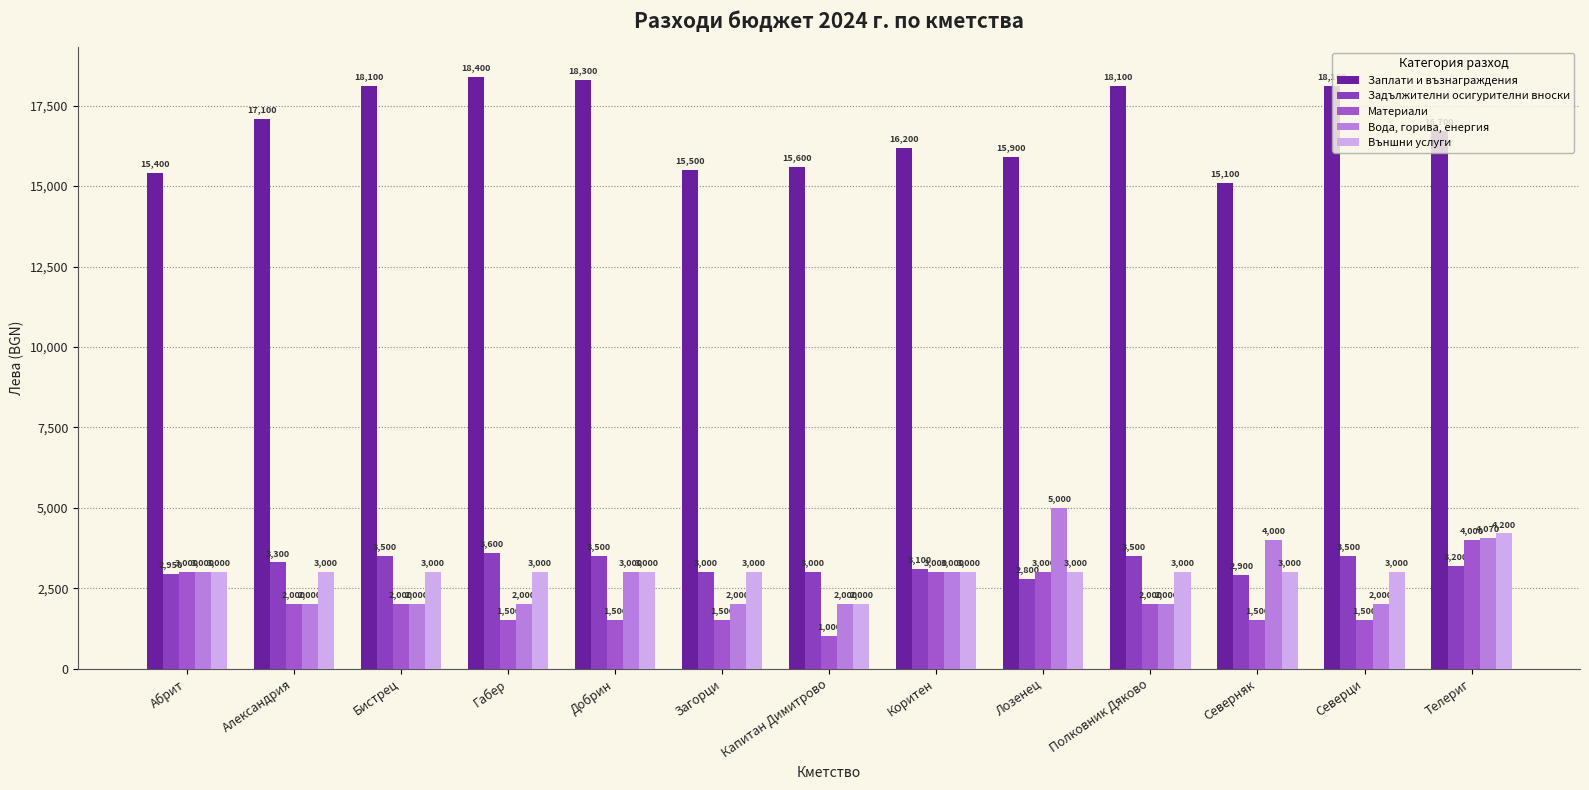

Count the number of data series in this chart.

5